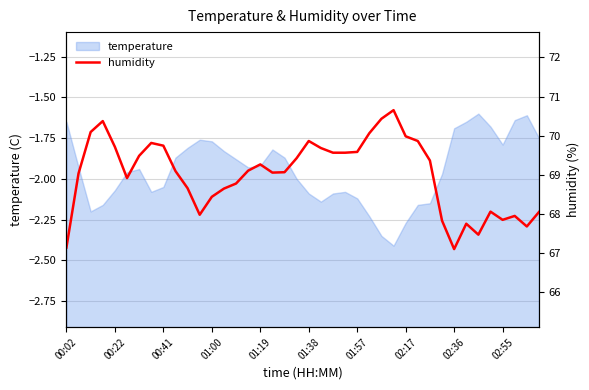

What value does the data have at 34?

67.5